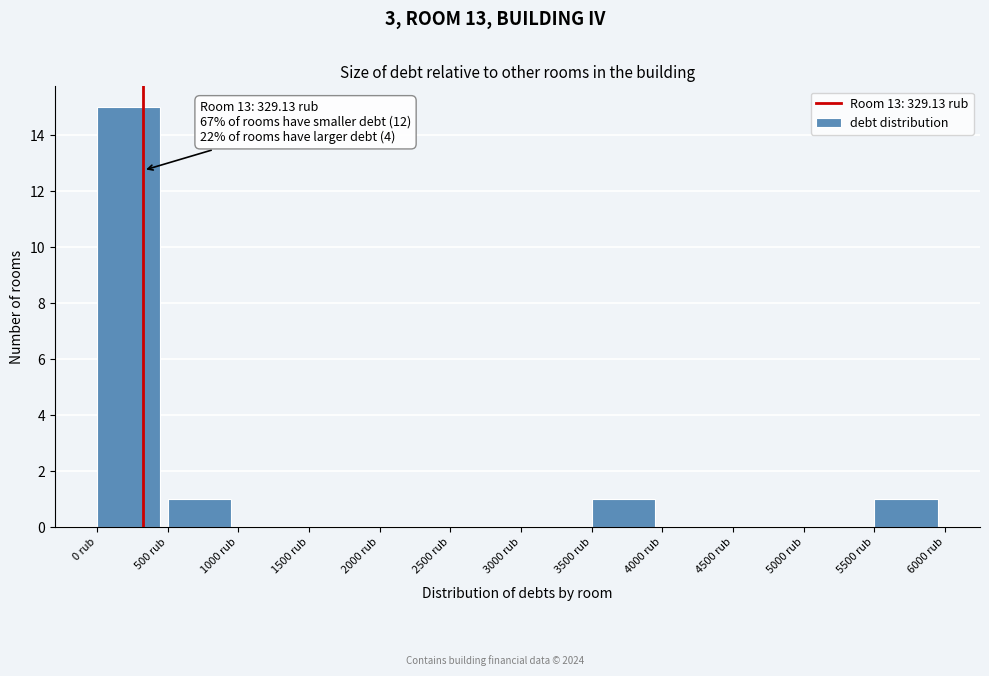

Over which range of the x-axis is the bar tallest?

0 to 500